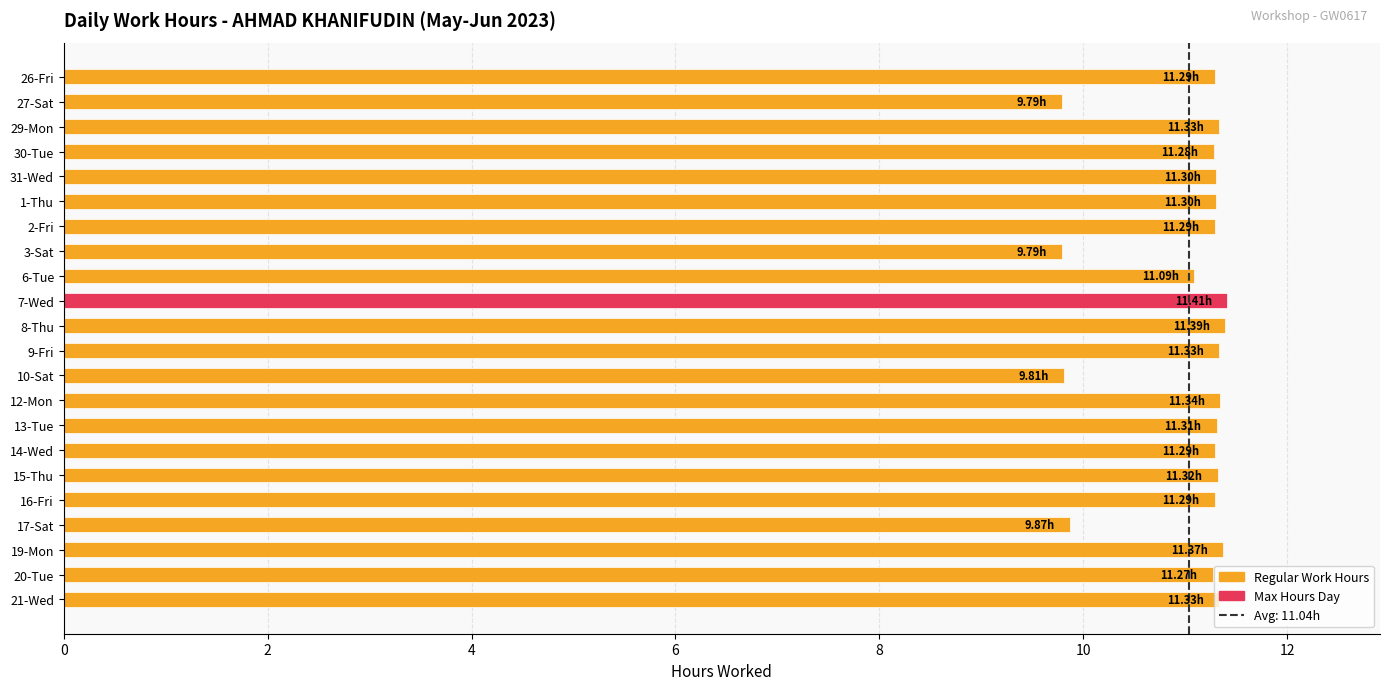

What is the sum of the values at 2-Fri and 31-Wed?

22.6